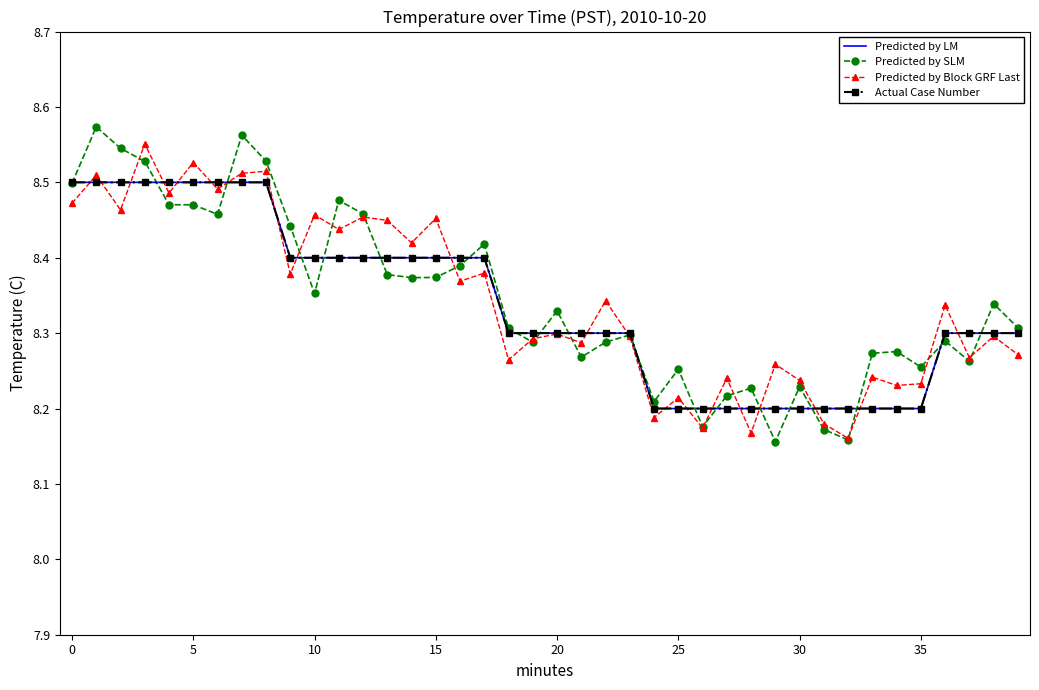

Which series has the widest spread of values?

Predicted by SLM